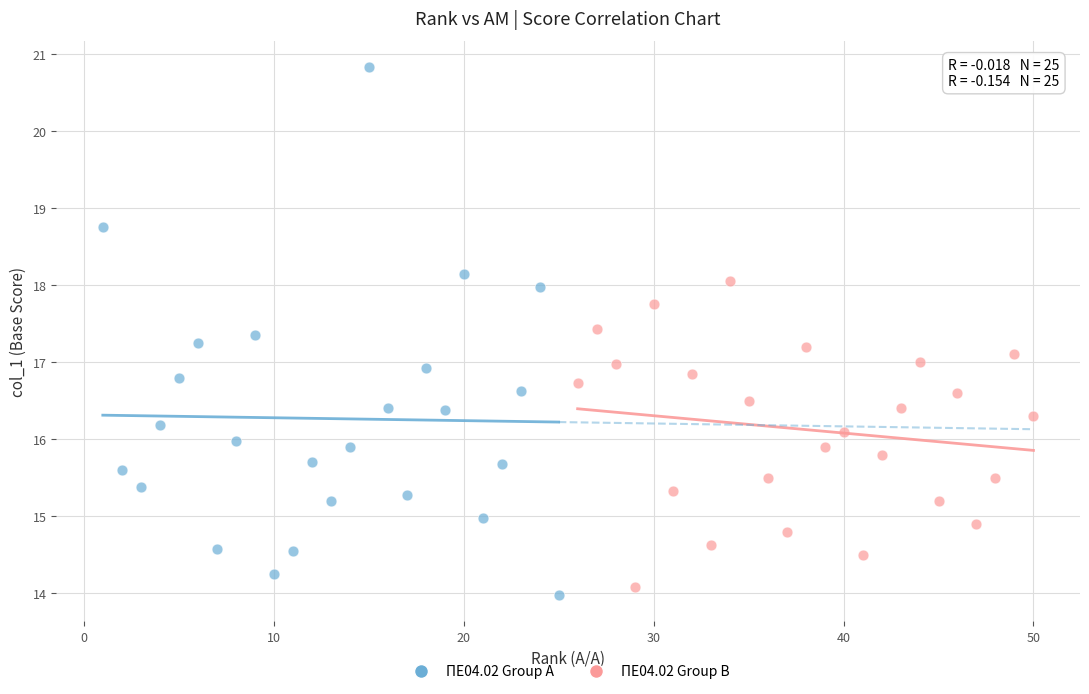

Which series has the widest spread of Y values?

ΠΕ04.02 Group A